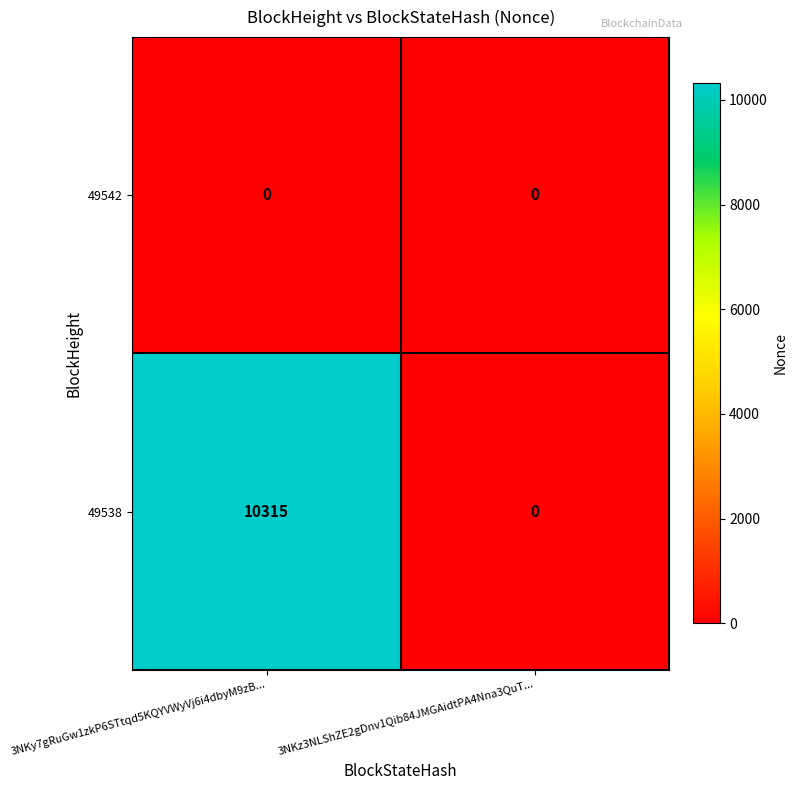

At 3NKy7gRuGw1zkP6STtqd5KQYVWyVj6i4dbyM9zB..., list the series in order from smallest to largest.

49542, 49538